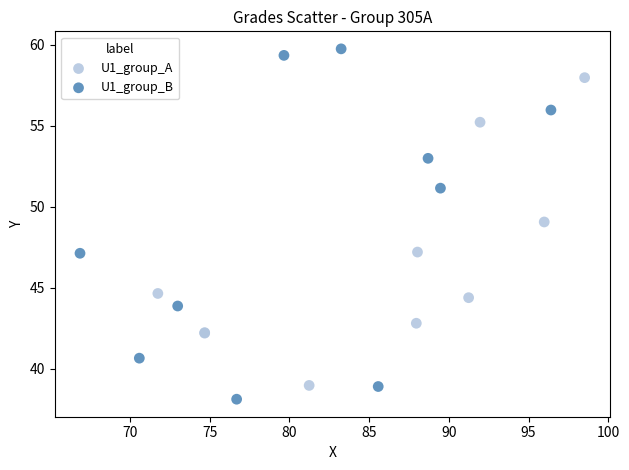

Which series reaches the maximum Y coordinate?

U1_group_B